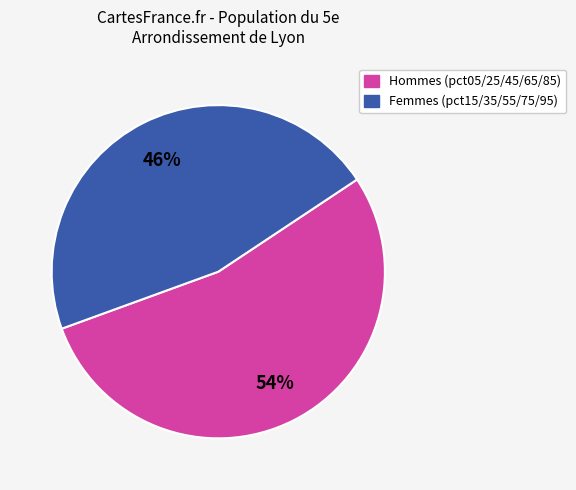

To the nearest percent, what is the difference between the largest and smallest slice percentages?

8%